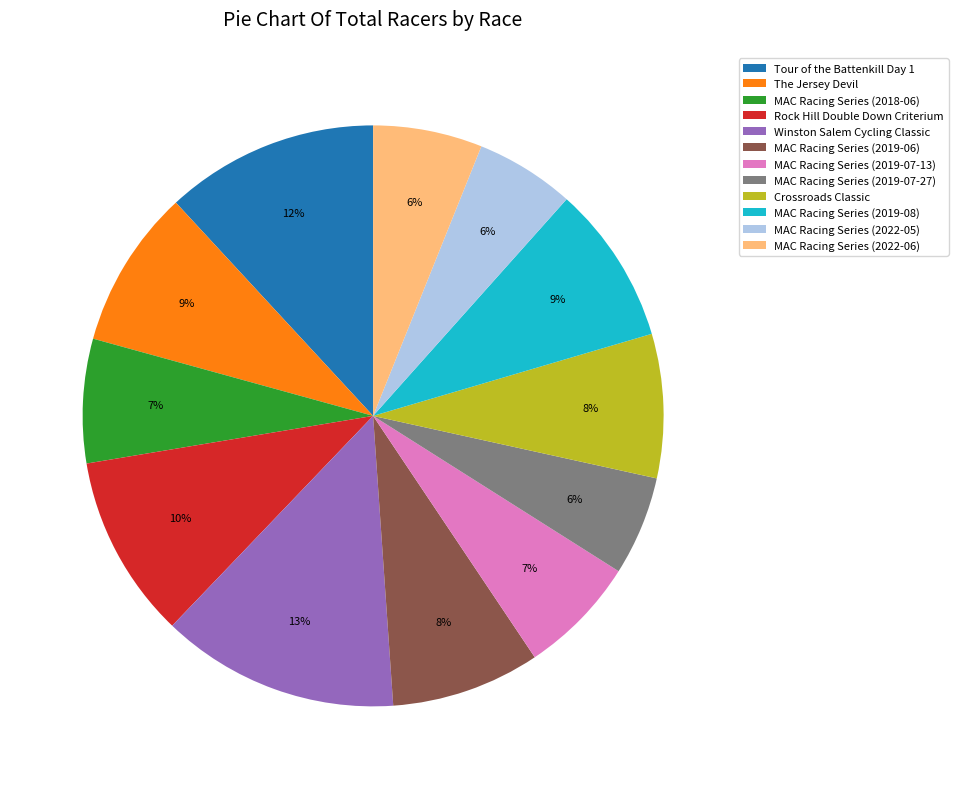

To the nearest percent, what is the average slice percentage?

8%